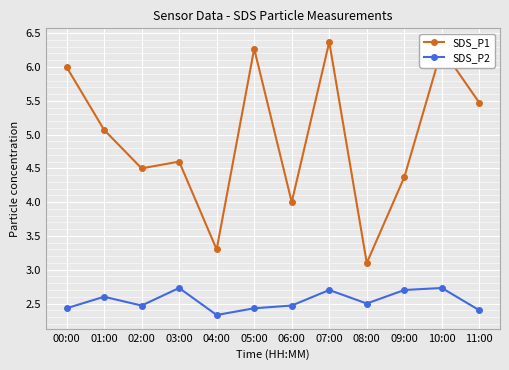

Does the chart display data point markers on the line(s)?

Yes